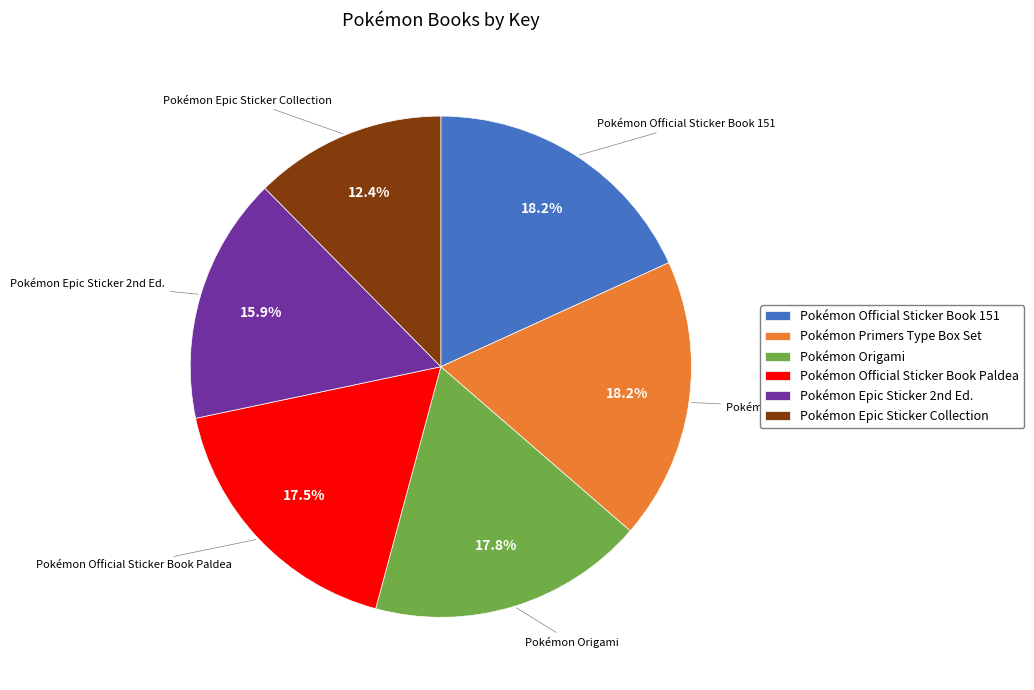

Which slice is the smallest?

Pokémon Epic Sticker Collection